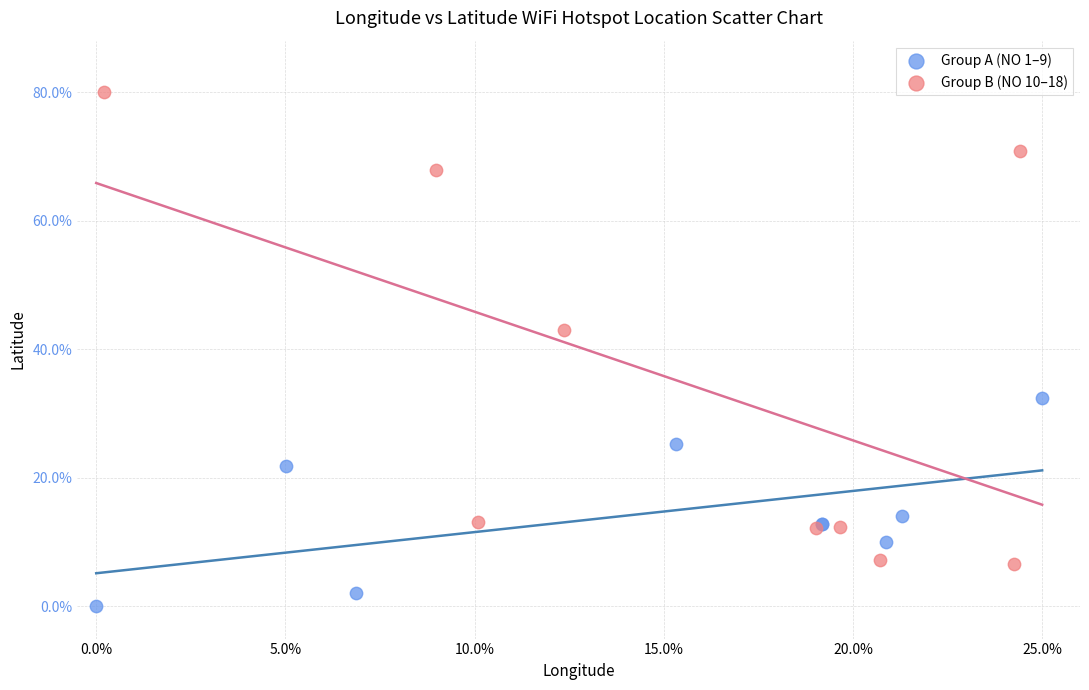

Which series reaches the maximum Y coordinate?

Group B (NO 10–18)